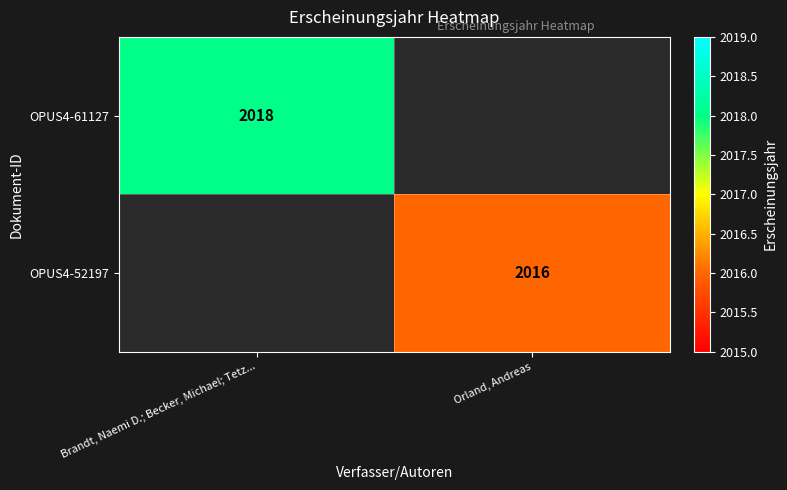

At how many categories does at least one series exceed 2016?

1